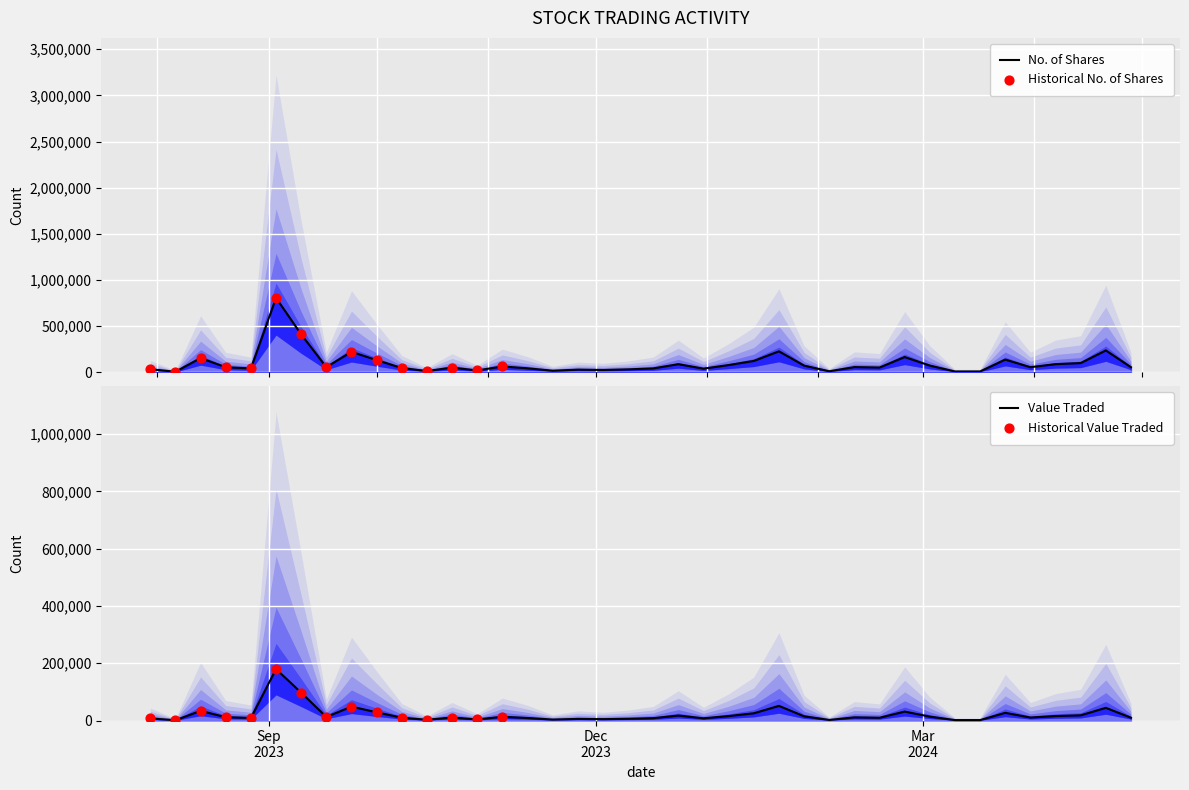

Which series has the widest spread of Y values?

No. of Shares